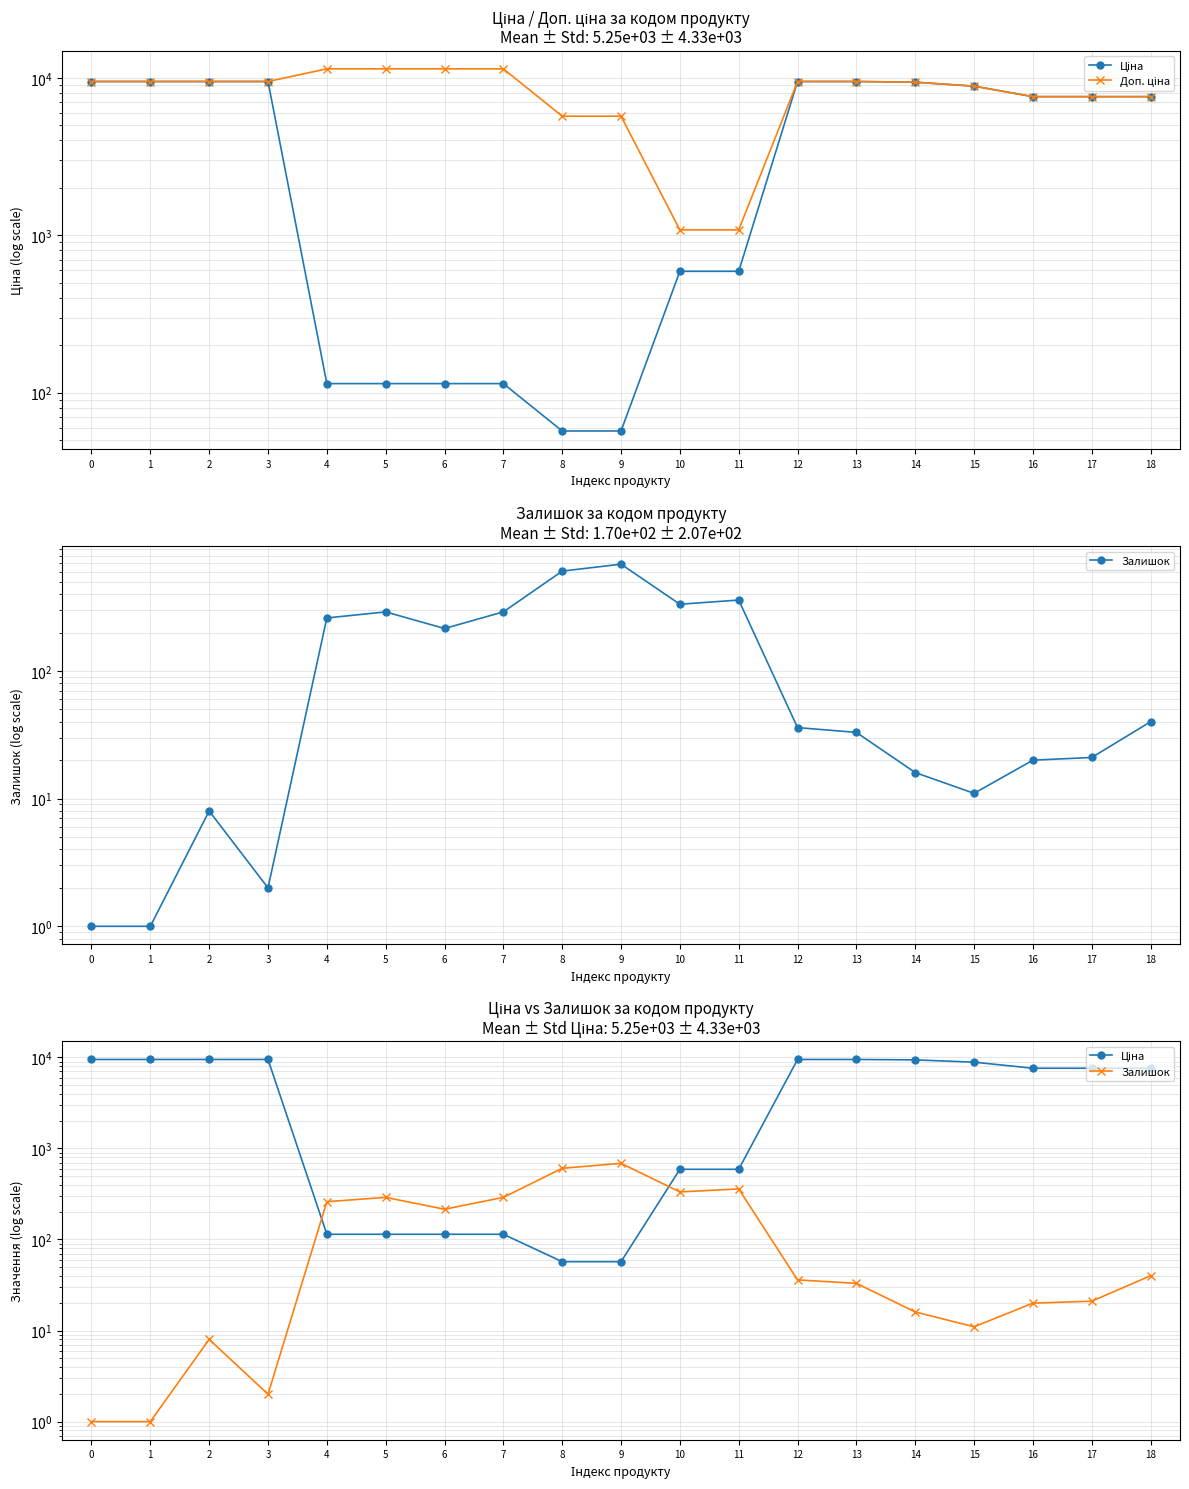

Reading right to left, list all the values displayed in this chart.

Ціна: 7596.5	7596.5	7596.5	8856.7	9384.0	9480.1	9480.1	589.9	589.9	57.0	57.0	114.1	114.1	114.1	114.1	9480.1	9480.1	9480.1	9480.1
Доп. ціна: 7596.5	7596.5	7596.5	8856.7	9384.0	9480.1	9480.1	1081.7	1081.7	5705.0	5705.0	11410.0	11410.0	11410.0	11410.0	9480.1	9480.1	9480.1	9480.1
Залишок: 40.0	21.0	20.0	11.0	16.0	33.0	36.0	359.0	333.0	686.0	605.0	290.0	215.0	290.0	260.0	2.0	8.0	1.0	1.0